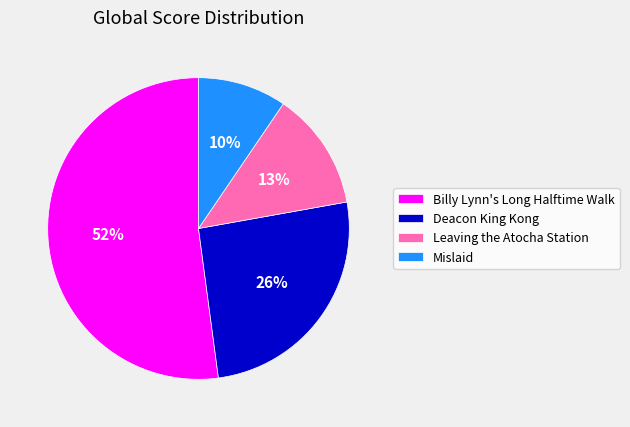

What is the majority slice?

Billy Lynn's Long Halftime Walk